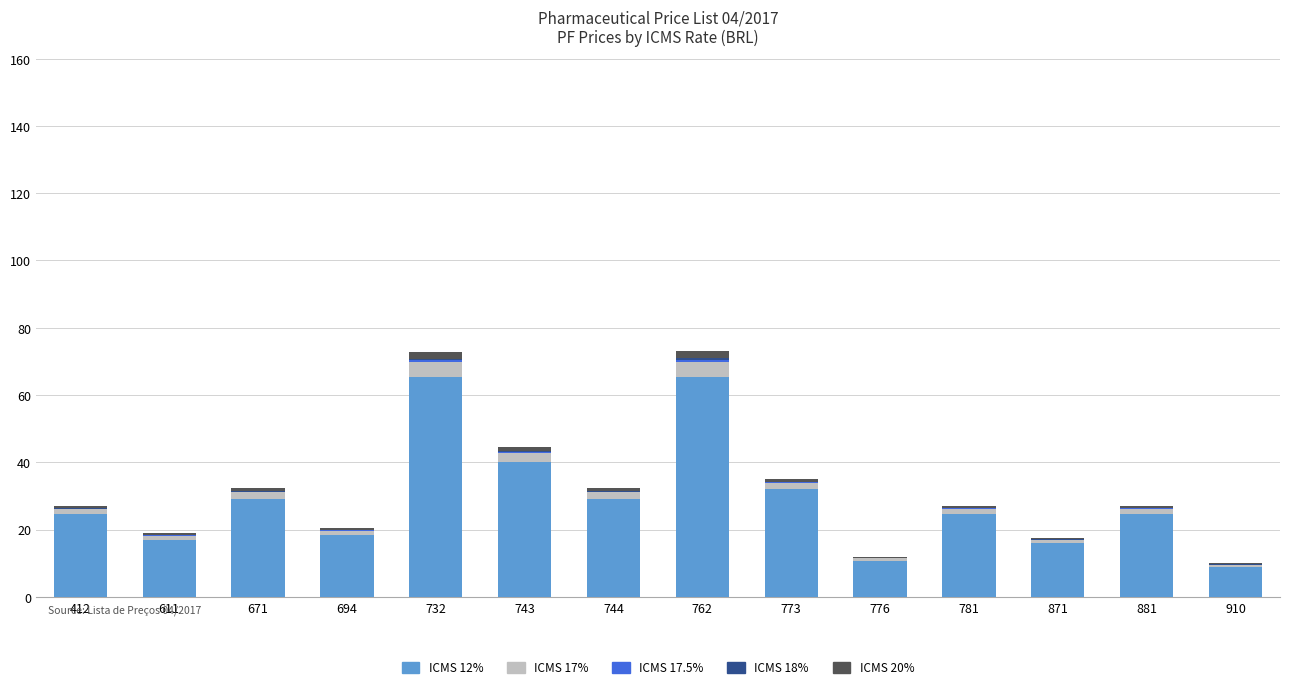

What is the highest value of the ICMS 12% series?

65.4